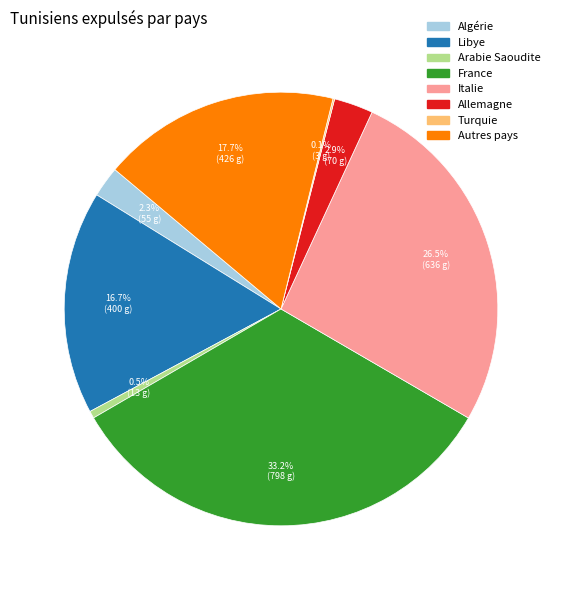

Between Libye and Autres pays, which is larger?

Autres pays